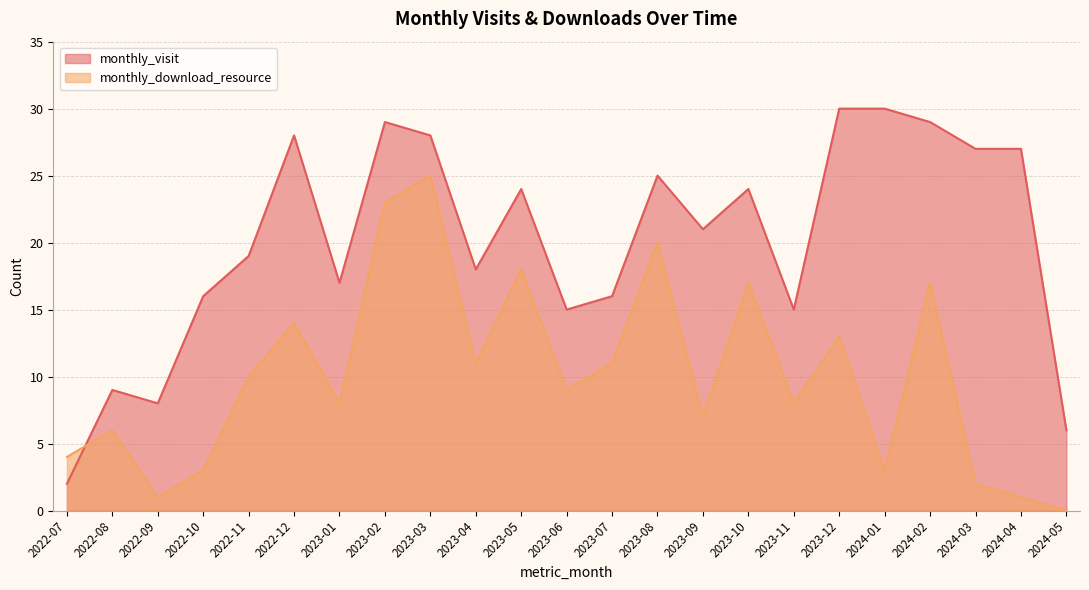

What is the total value across all series at 2022-12?

42